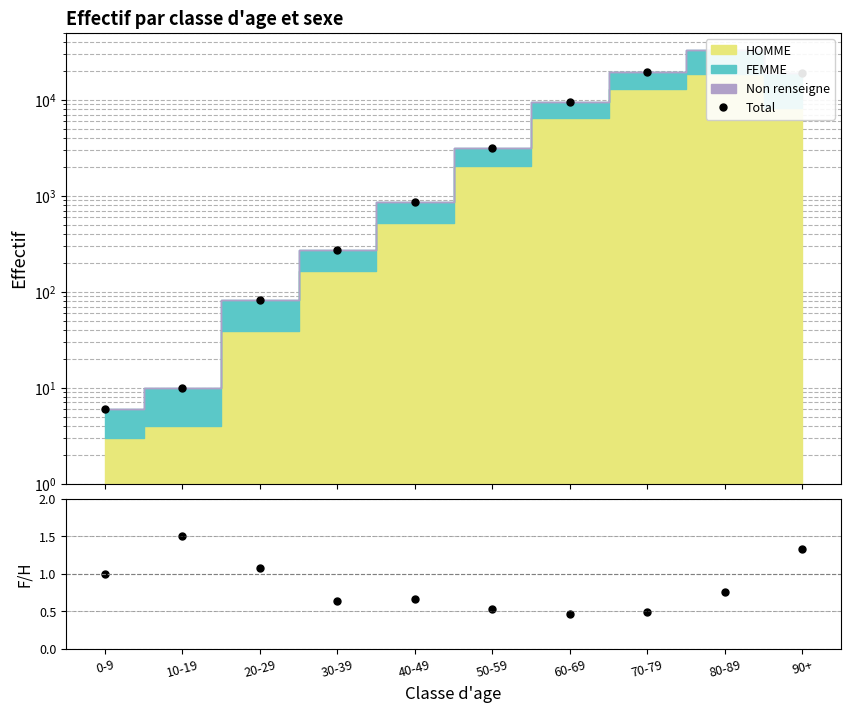

At how many categories does at least one series exceed 22748?

1